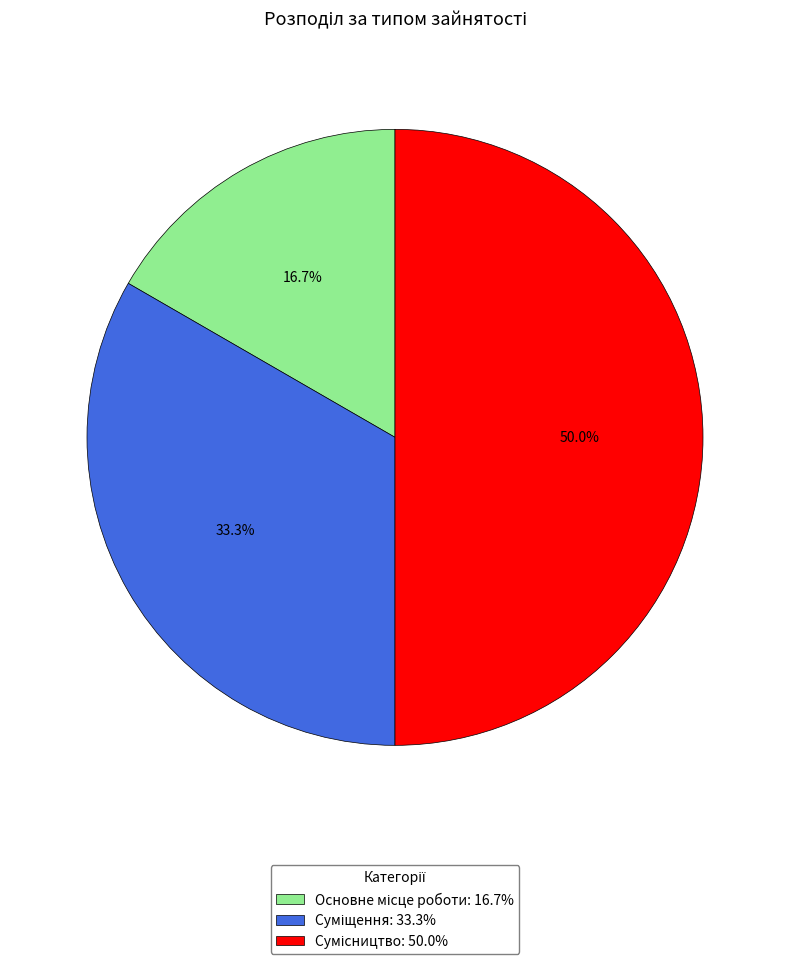

How many segments does this pie chart have?

3